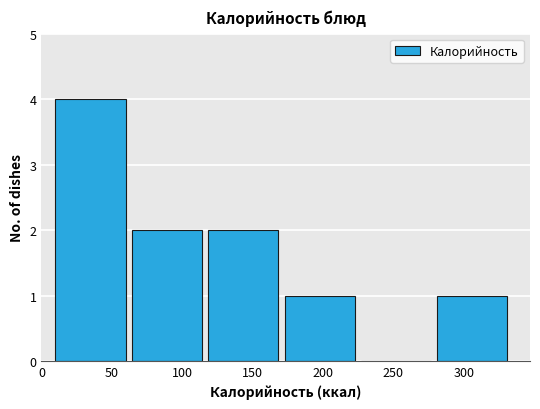

Reading left to right, list every bar in this chart as the range it spans on the x-axis followed by its height. Neither the bar edges nor the heights are printed on the chart, so give them approximately, as read against the axes.

10 to 65: 4
65 to 120: 2
120 to 175: 2
175 to 225: 1
225 to 280: 0
280 to 335: 1